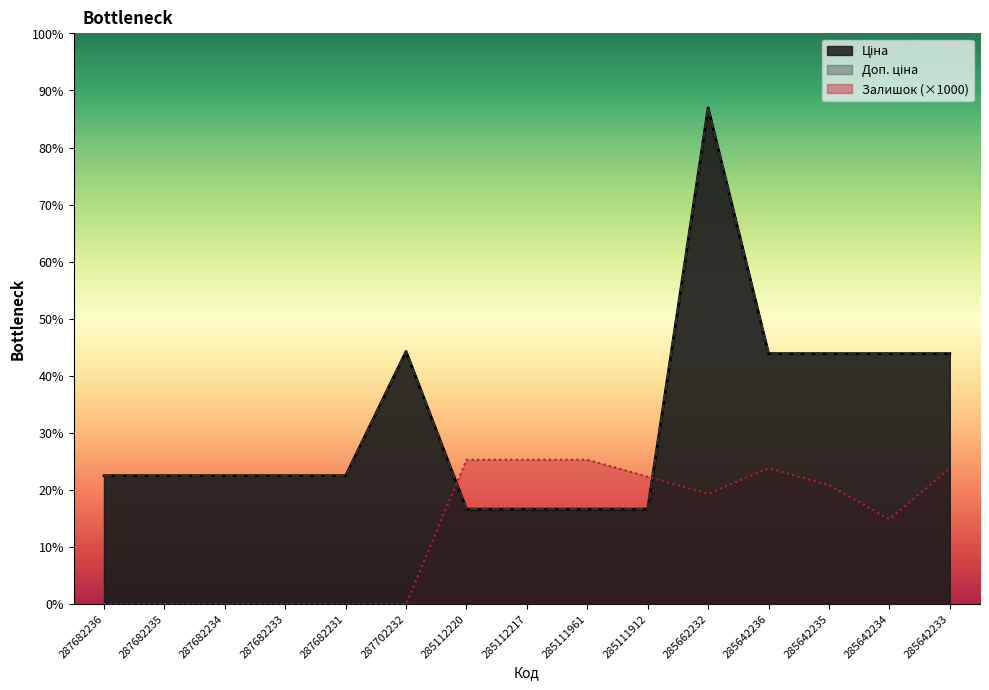

Which category has the lowest value in the Доп. ціна series?

285112220